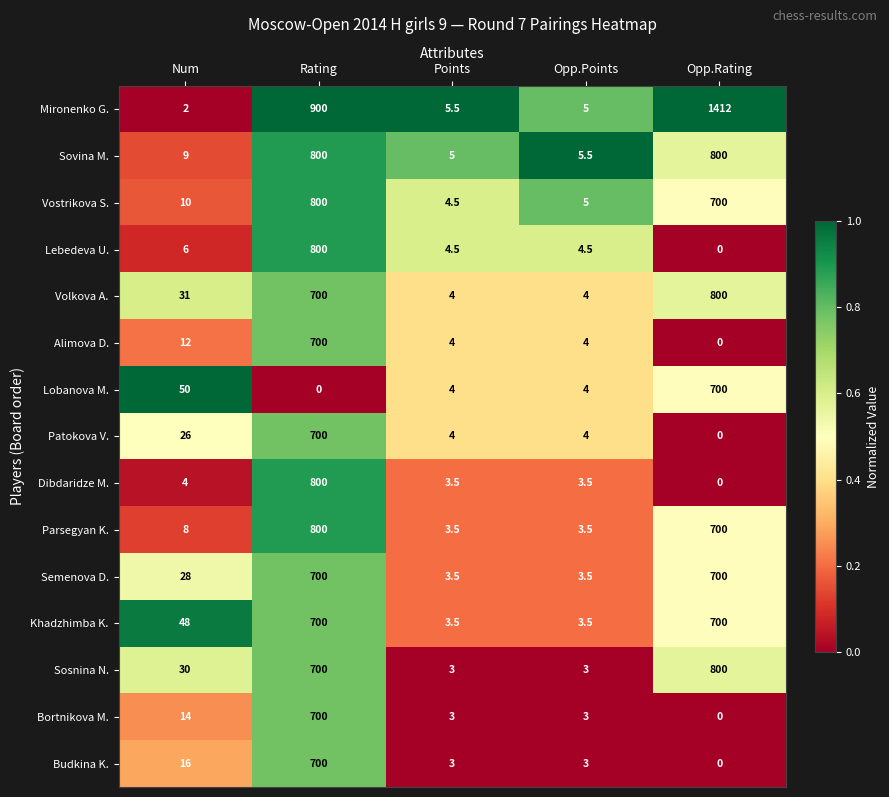

What is the sum of the Alimova D. values at Points and Num?

16.0